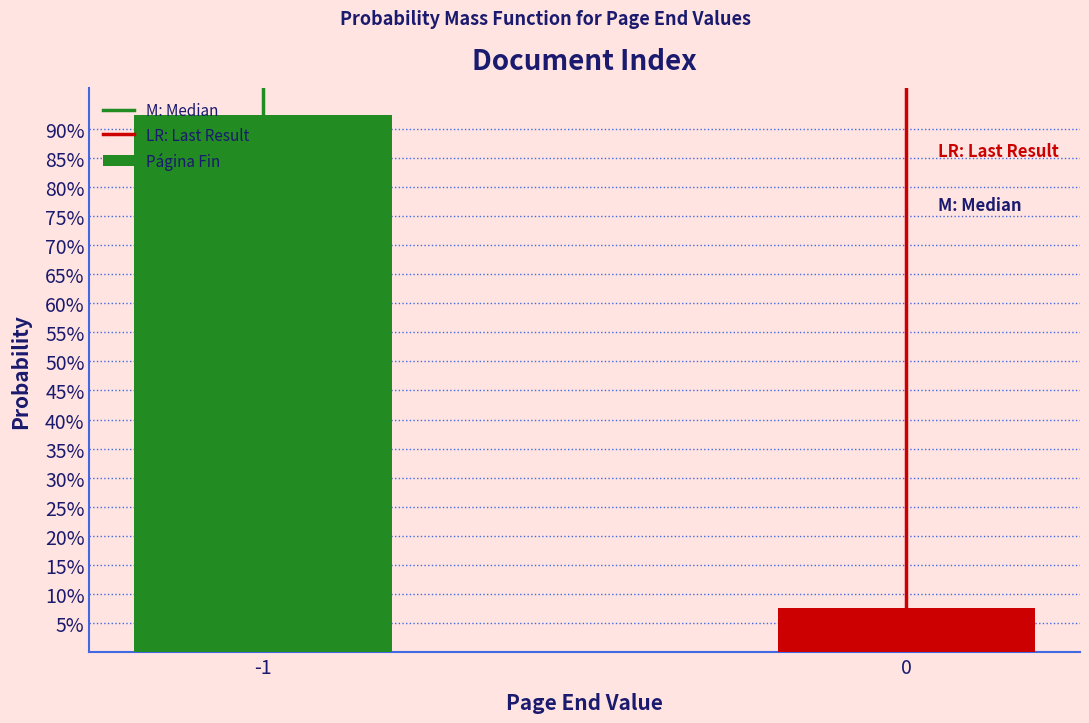

Are the bars horizontal?

No